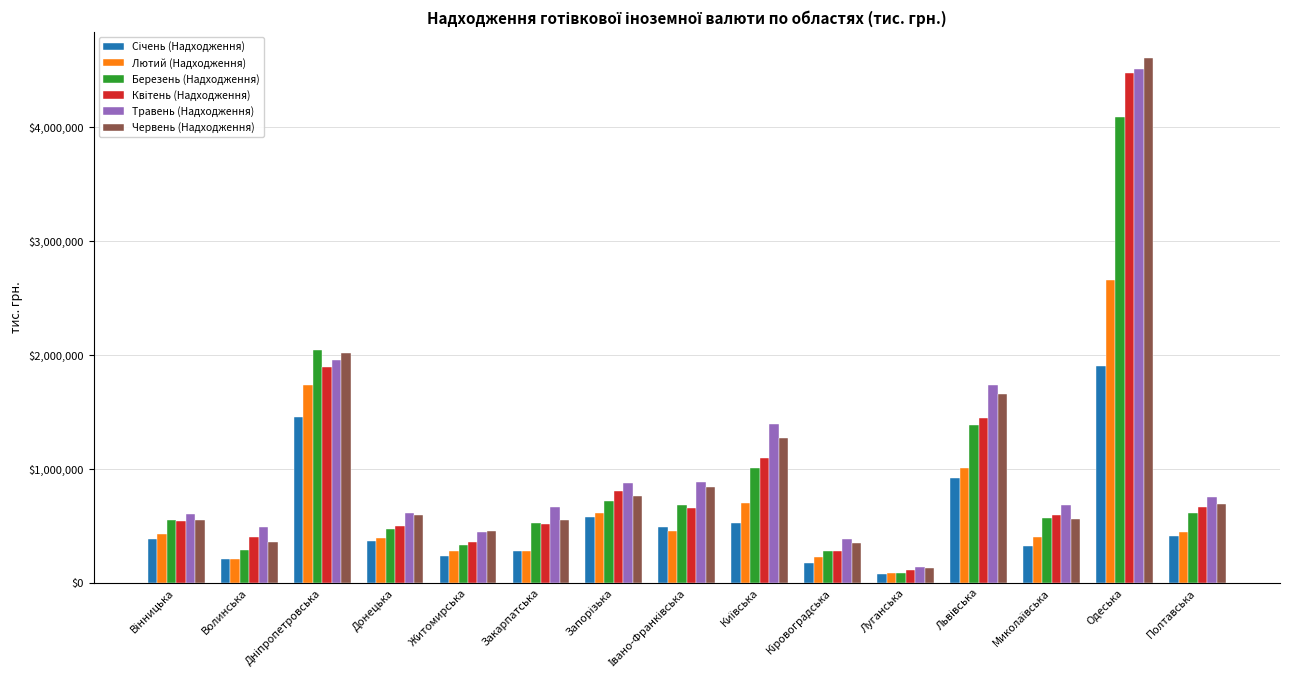

At which label does Травень (Надходження) reach its minimum?

Луганська